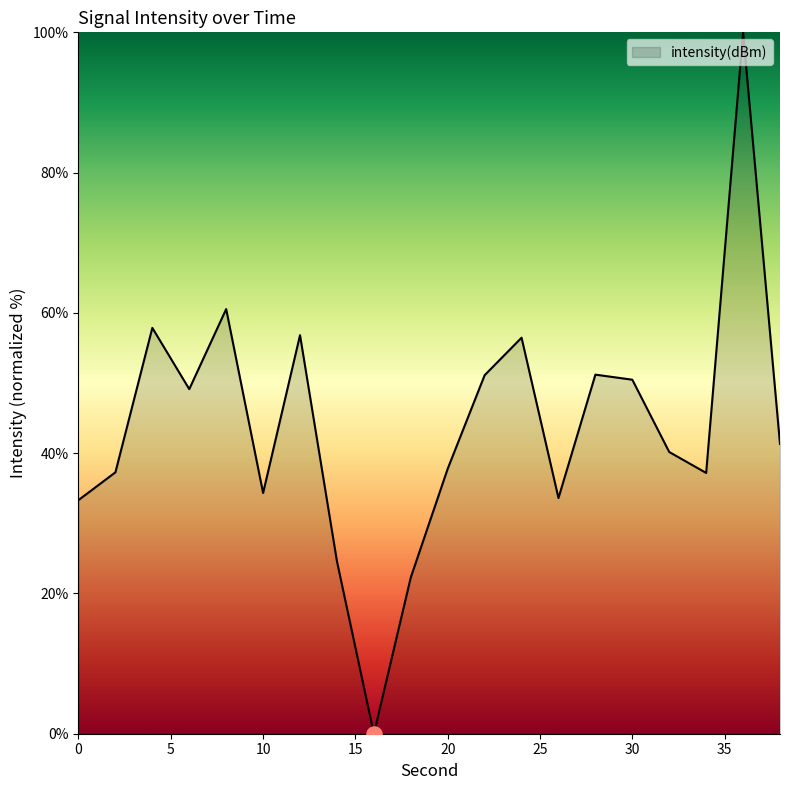

What is the difference between the maximum and minimum values?

100.0